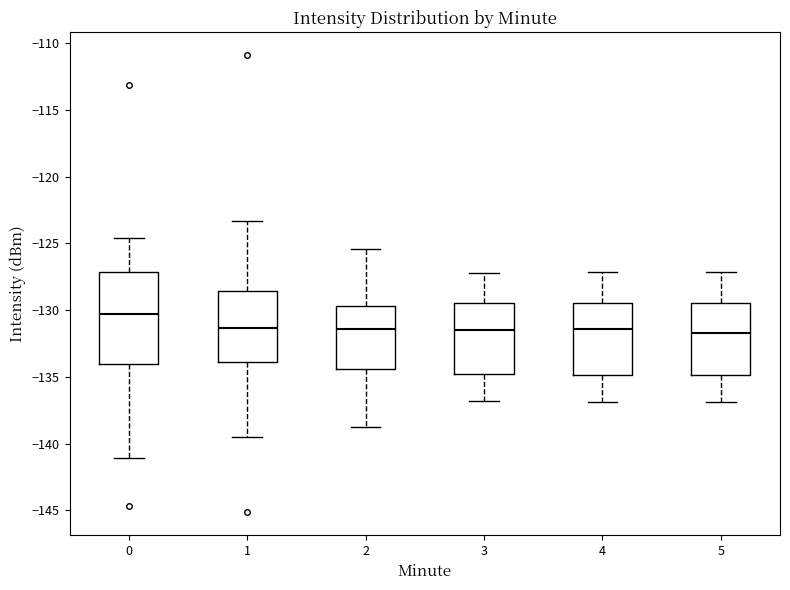

Where does the median line of the box at x = 2 sit on the y-axis? The values are not printed on the chart, so give them approximately, as read against the axis.

-131.5